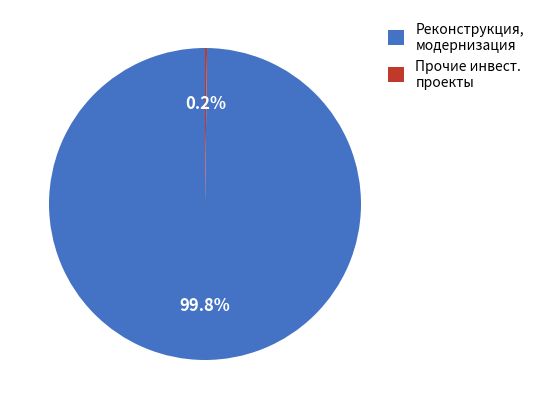

Does Реконструкция, модернизация account for over 50% of the chart?

Yes